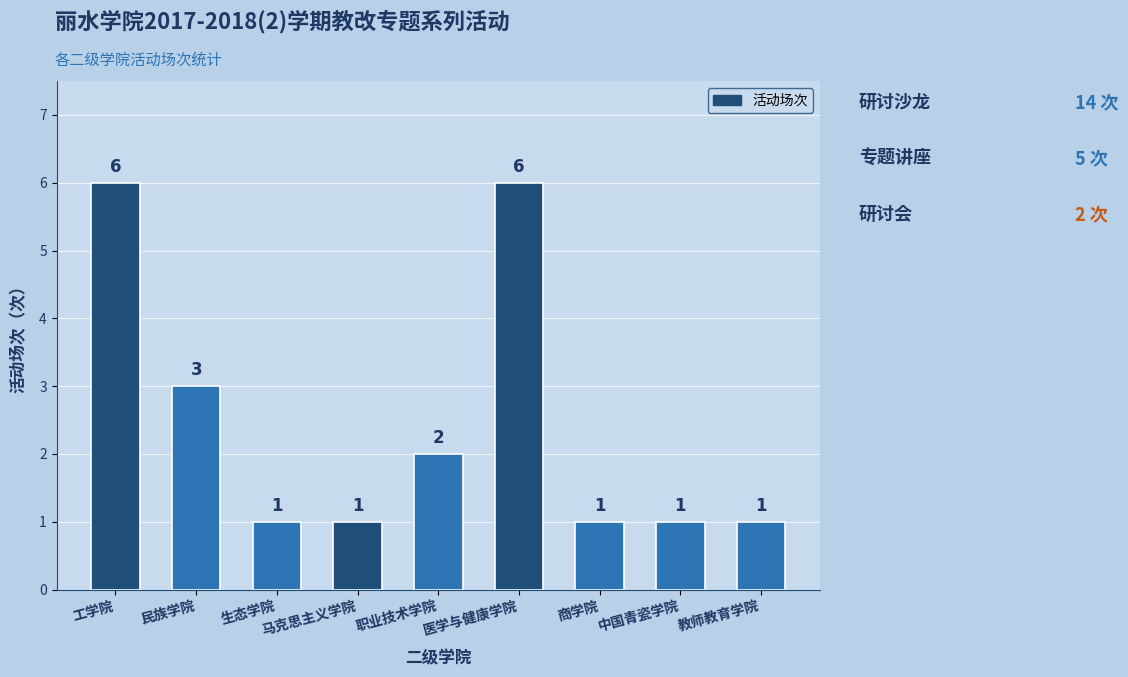

Approximately how many times larger is the value at 职业技术学院 compared to 民族学院?

0.7